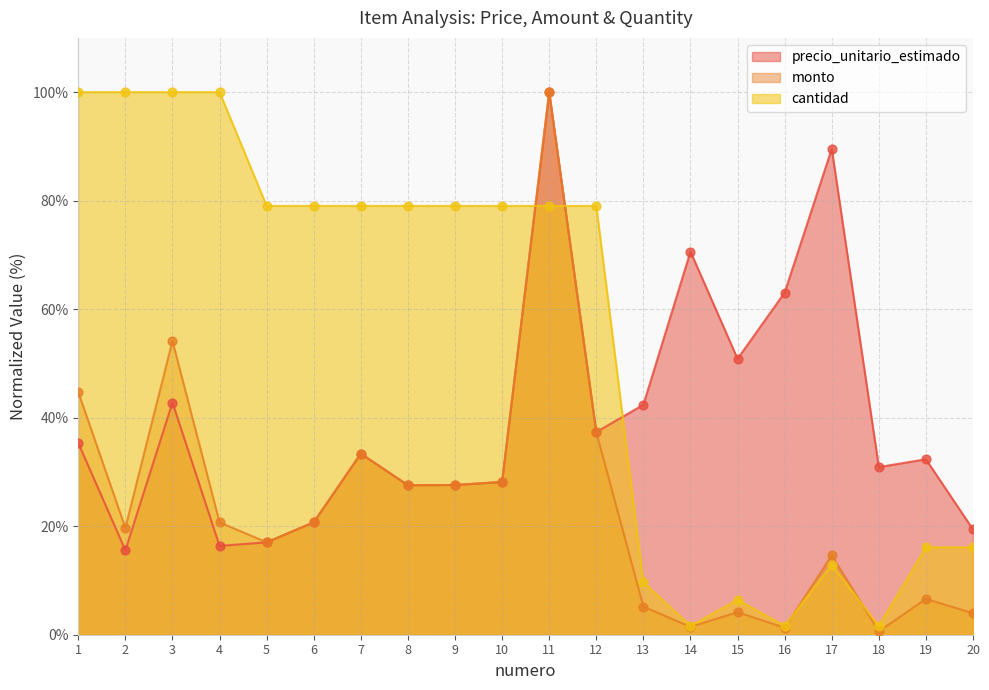

What is the total value across all series at 2?

135.3